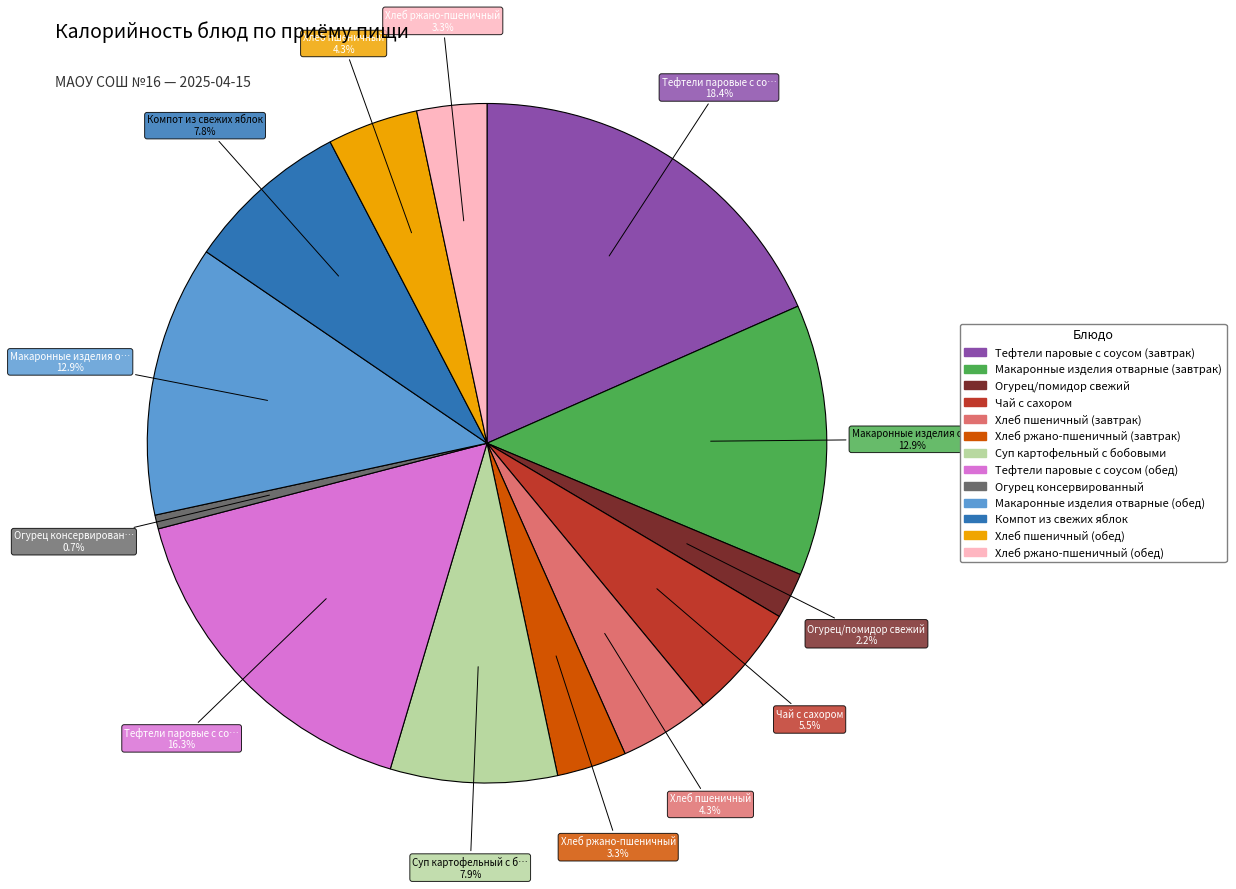

How many segments does this pie chart have?

13